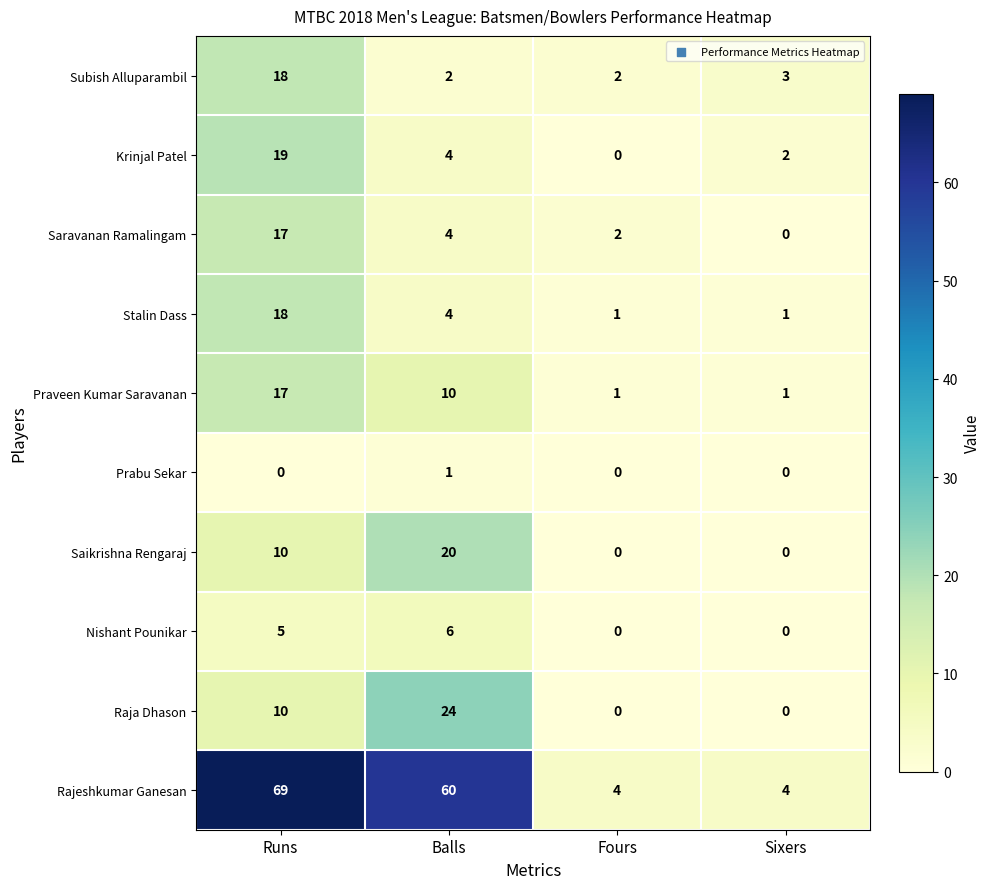

How many positive values does the Raja Dhason series have?

2